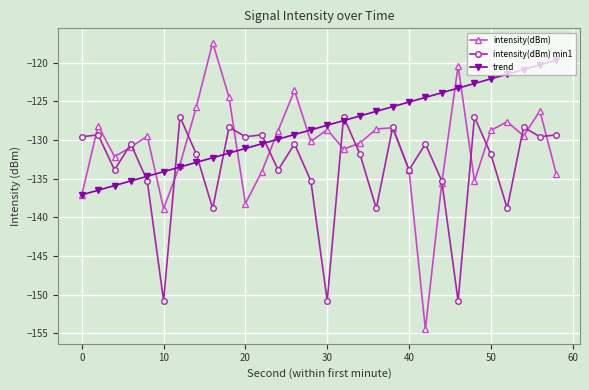

List the series in order of their peak value, highest first.

intensity(dBm), trend, intensity(dBm) min1